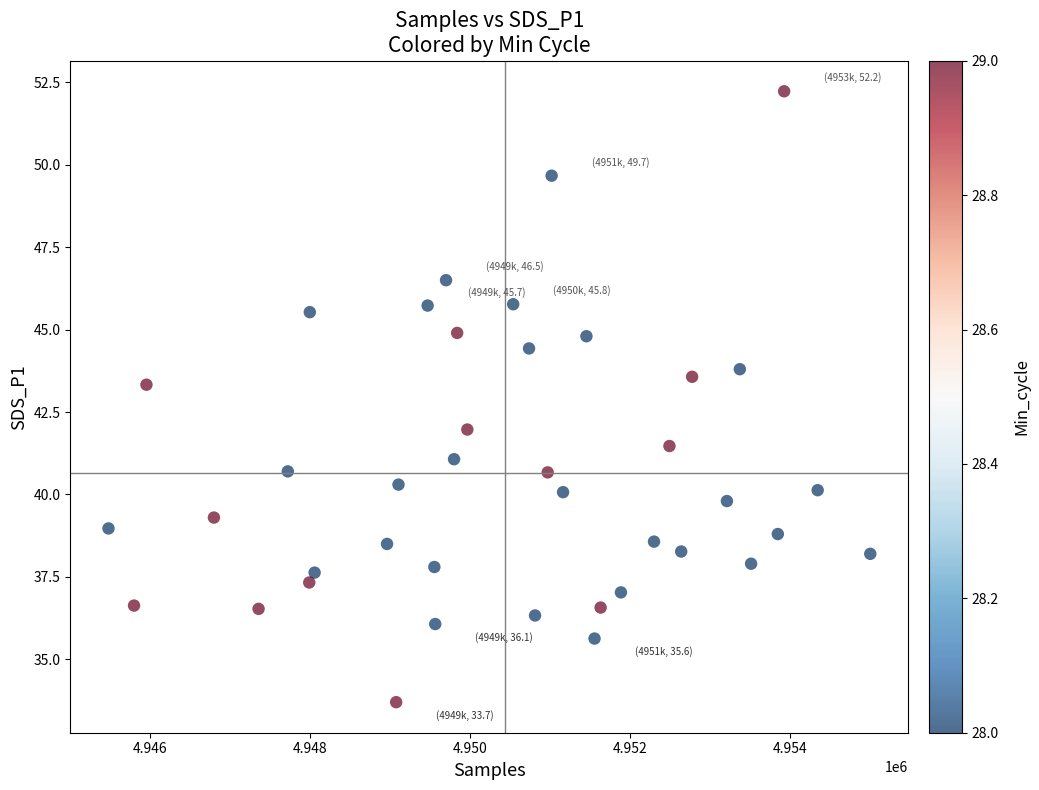

What is the range of X values (max minus min)?

9517.0